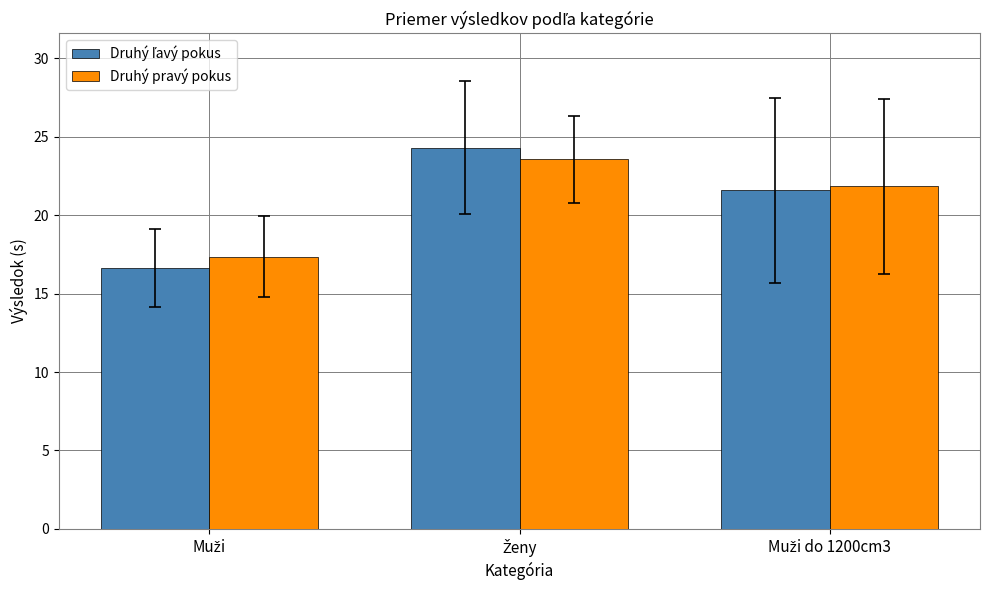

What is the difference between the maximum and minimum values in the Druhý pravý pokus series?

6.2